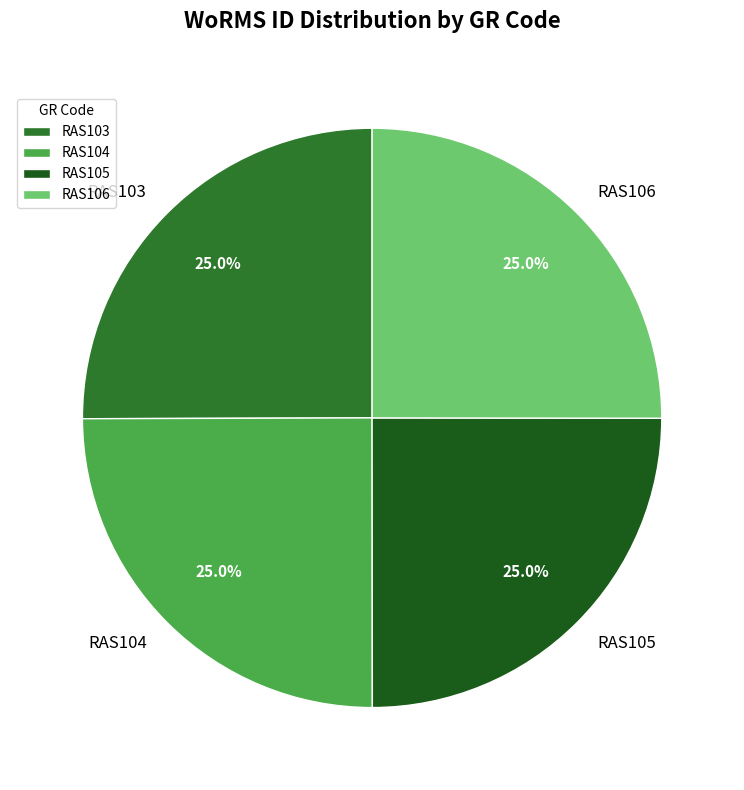

What percentage is NOT represented by RAS105?

75.0%